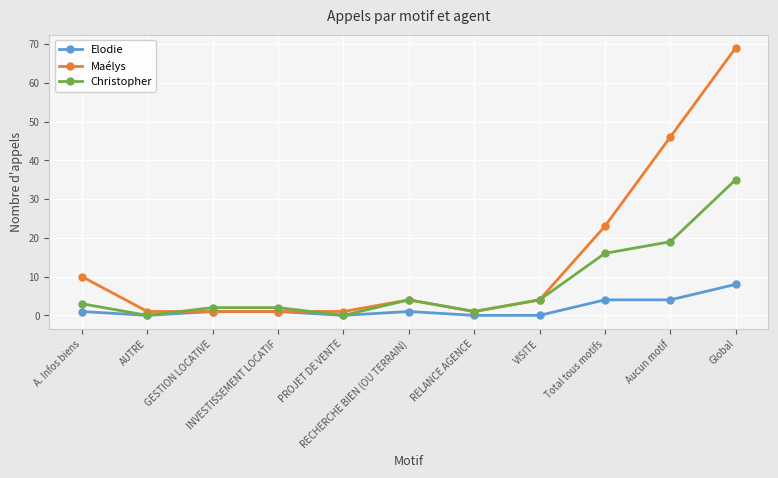

Where is the first local minimum for Elodie?

AUTRE